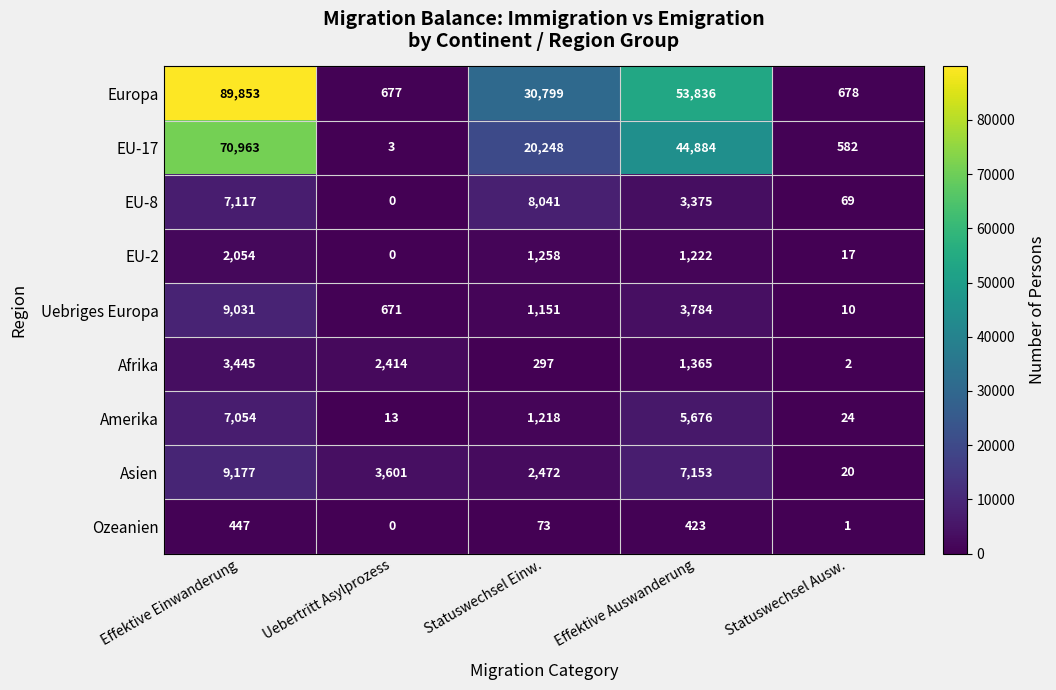

What is the difference between the maximum and minimum values in the Amerika series?

7041